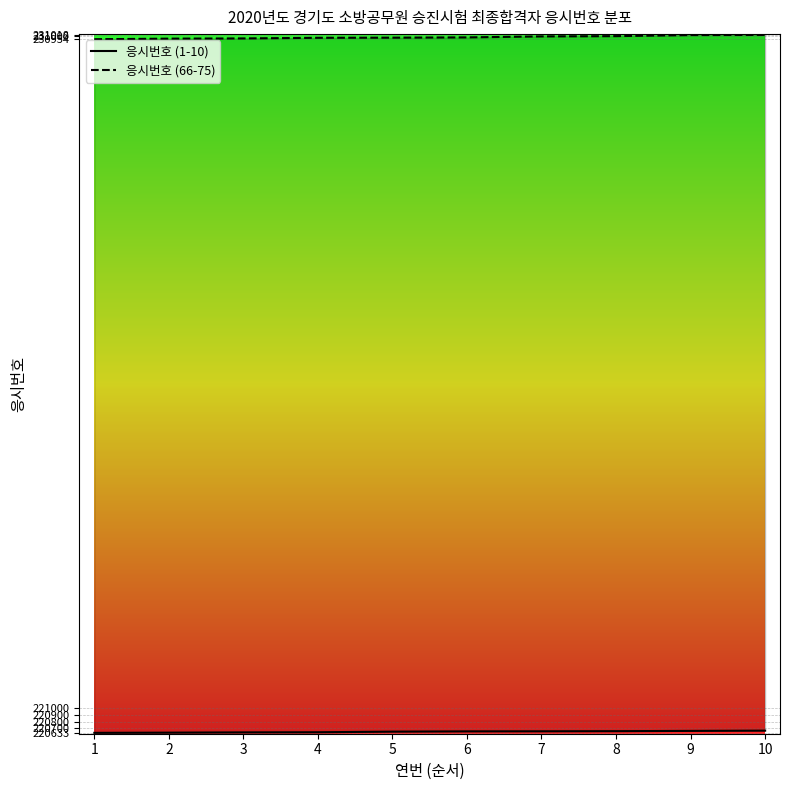

Read the 응시번호 (1-10) value at 10, to the nearest 10.

220670